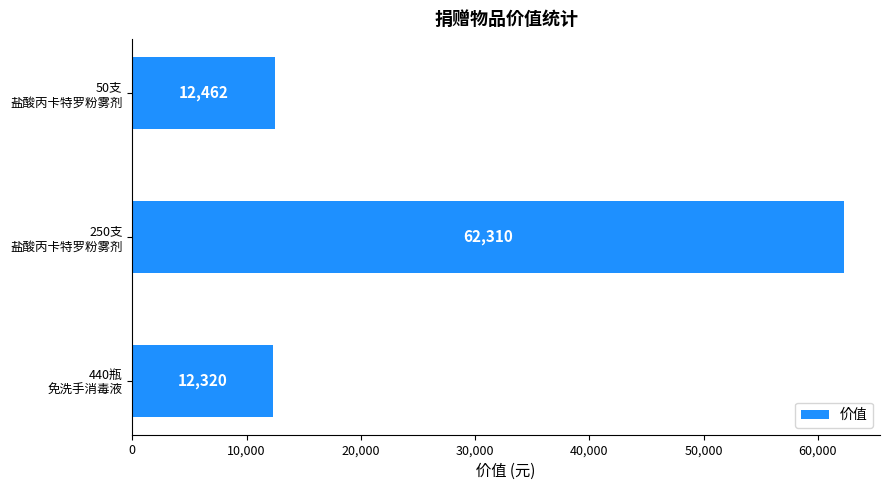

Reading top to bottom, transcribe all the data shown in this chart.

12462	62310	12320